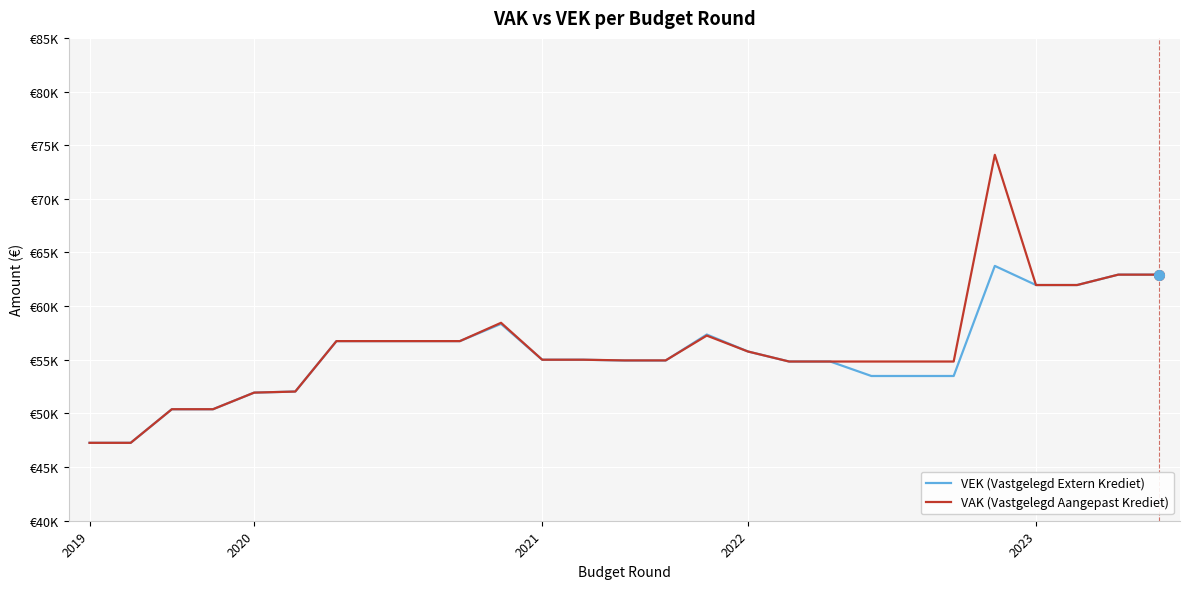

How many times do VAK (Vastgelegd Aangepast Krediet) and VEK (Vastgelegd Extern Krediet) cross each other?

1